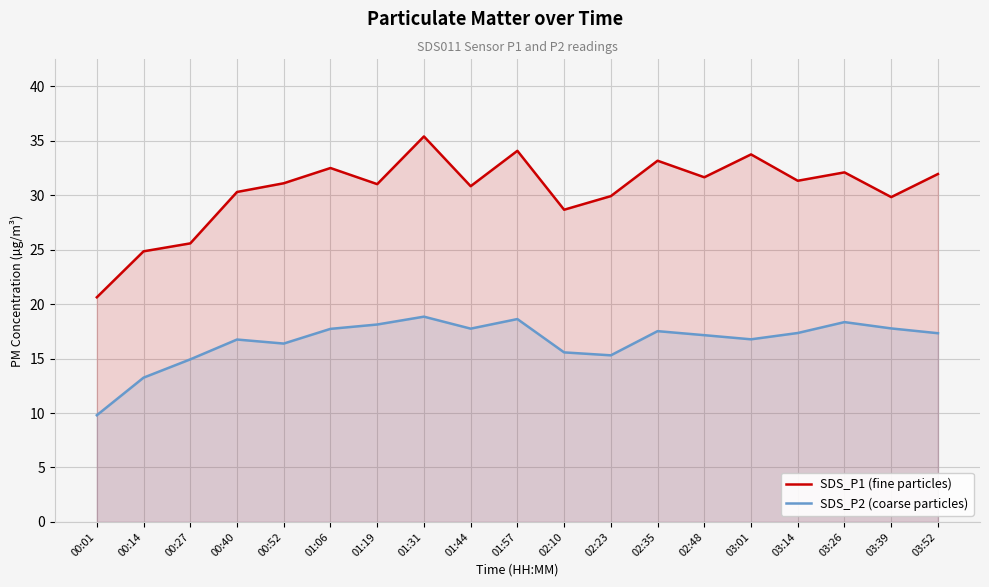

How many lines are shown in the chart?

2